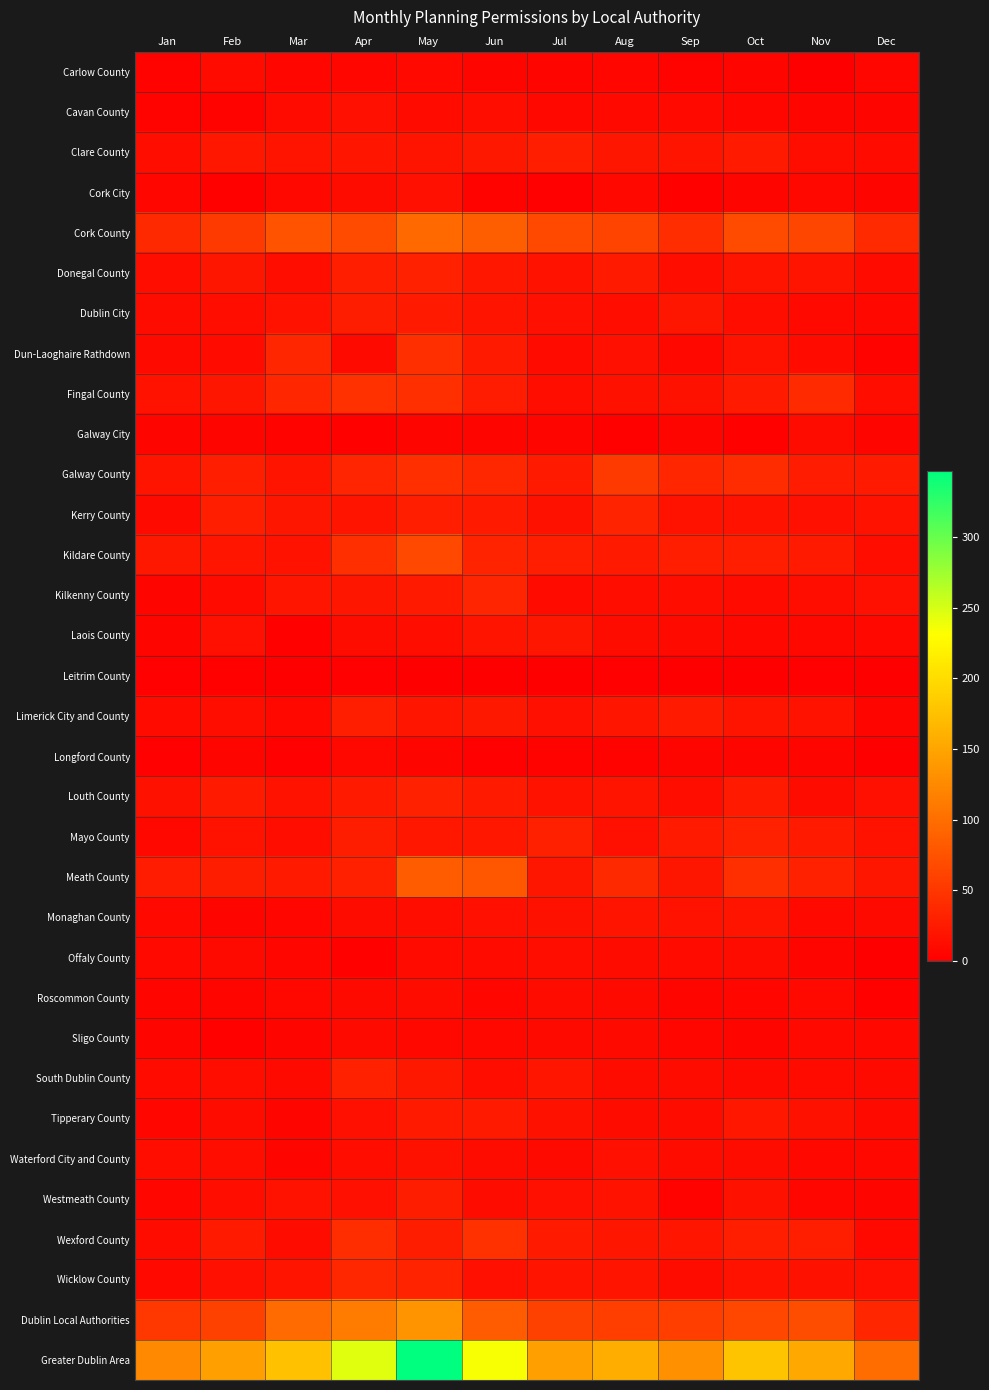

Which series has the largest range (max minus min)?

Greater Dublin Area